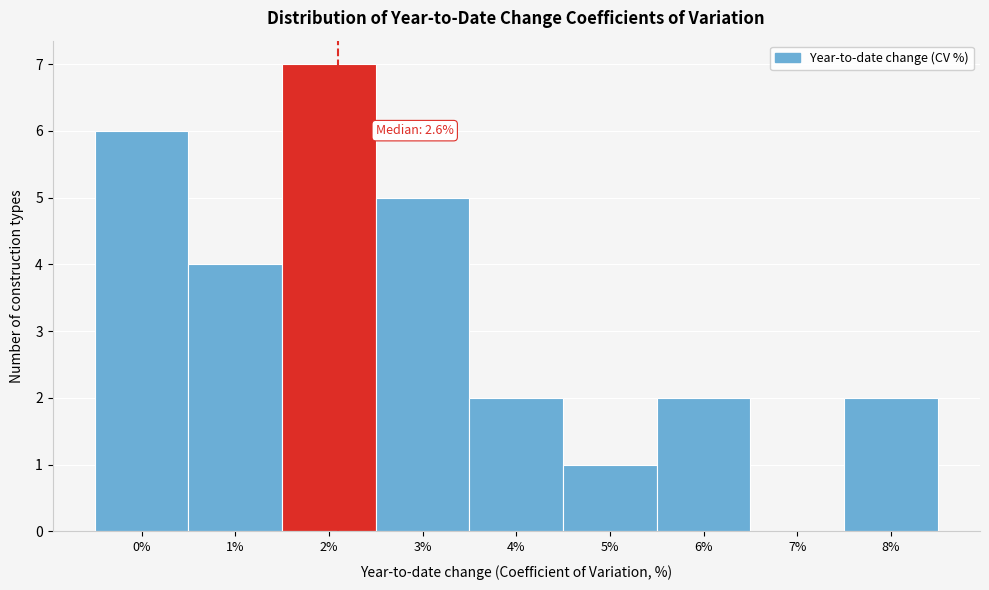

Reading left to right, transcribe all the data shown in this chart.

0%=6	1%=4	2%=7	3%=5	4%=2	5%=1	6%=2	7%=0	8%=2